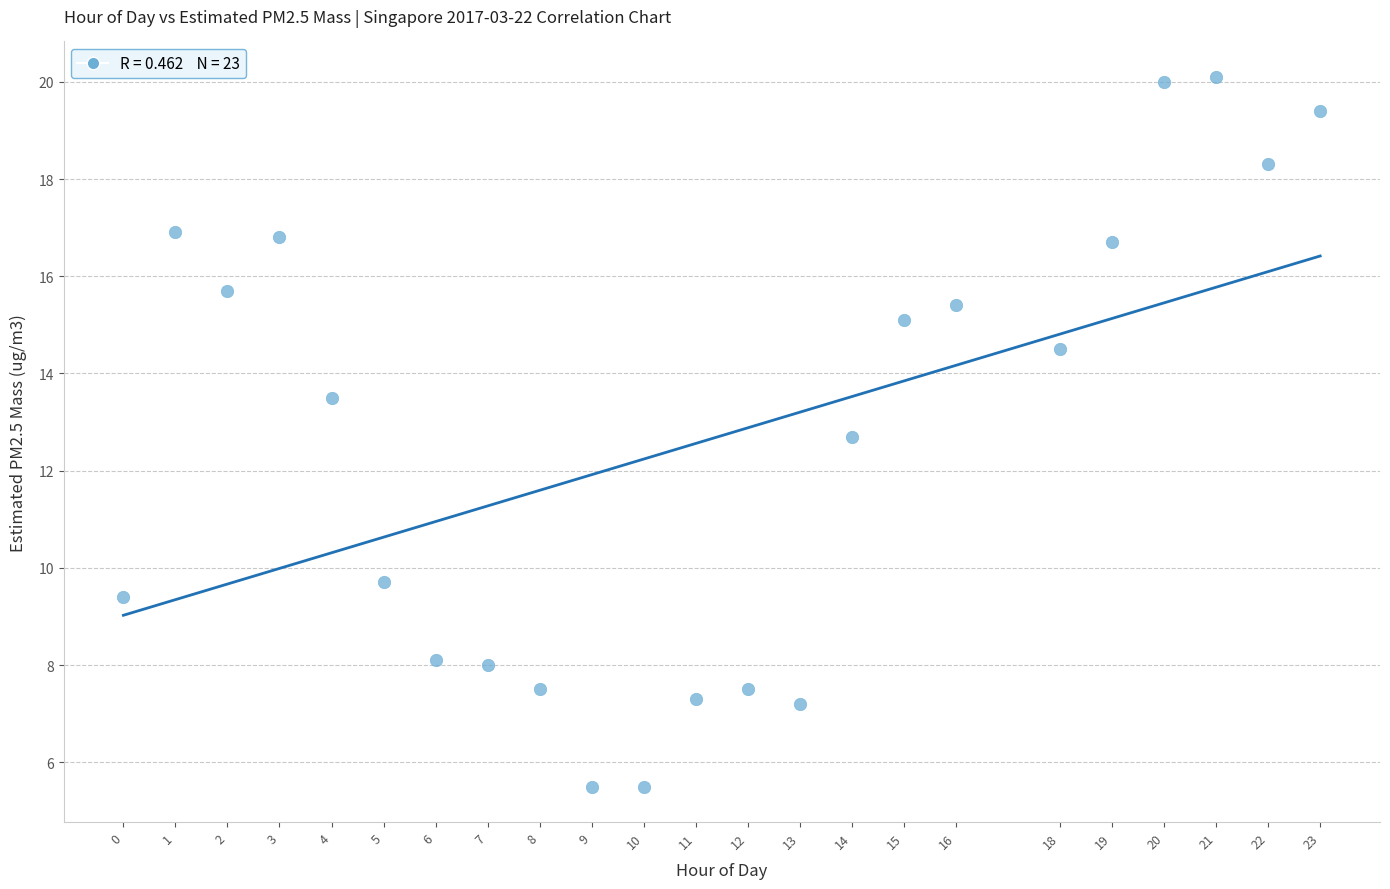

What Y value in the scatter plot is closest to 12?

12.7